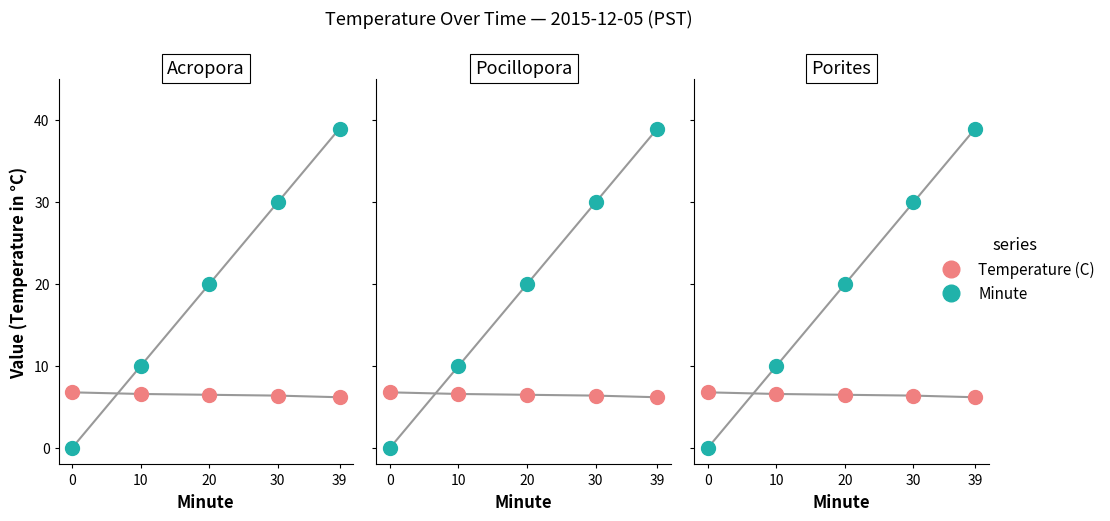

What is the value of the Minute point at the 5th from the left?

39.0